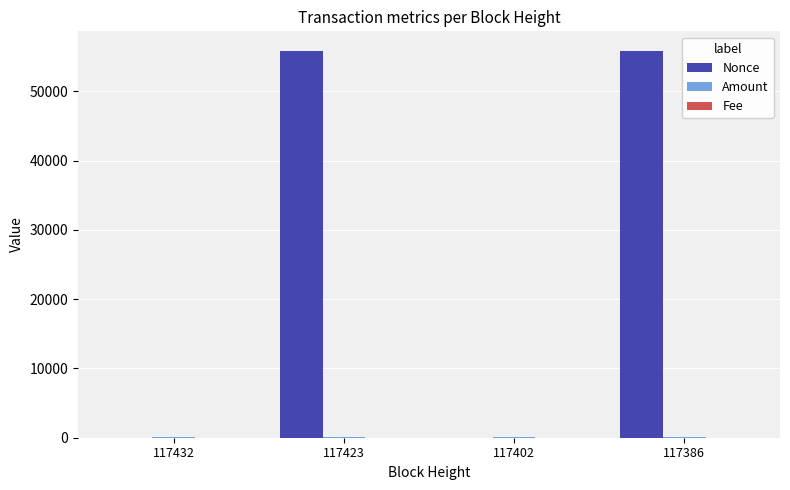

True or false: Nonce has a value of 55852.0 at 117386.

True